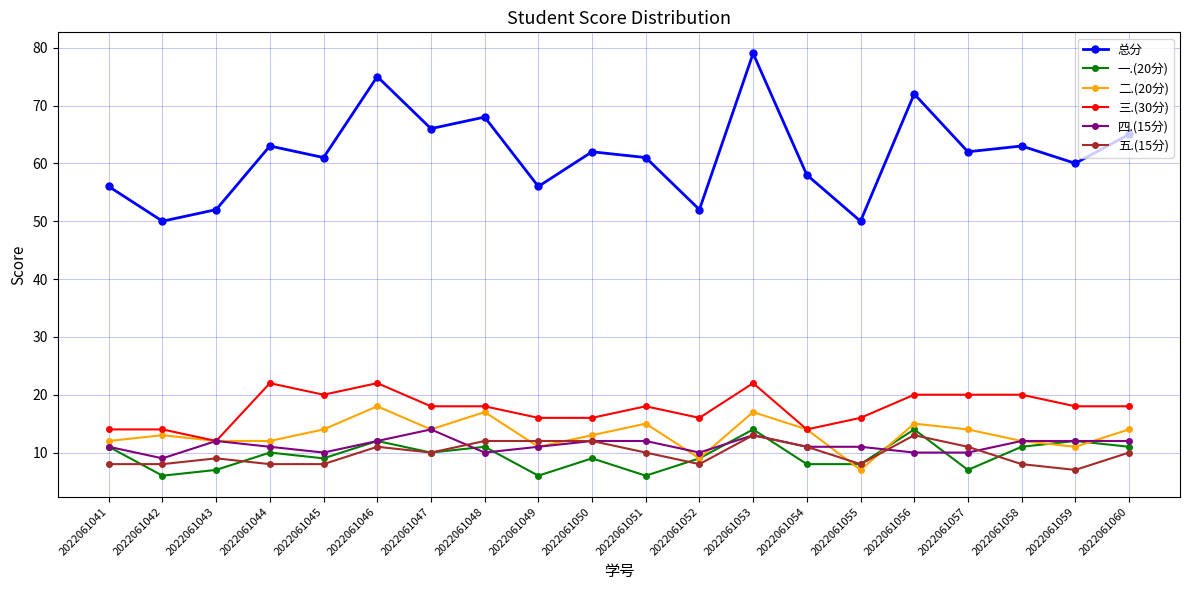

The value of 一.(20分) at 2022061045 is 14. True or false?

False